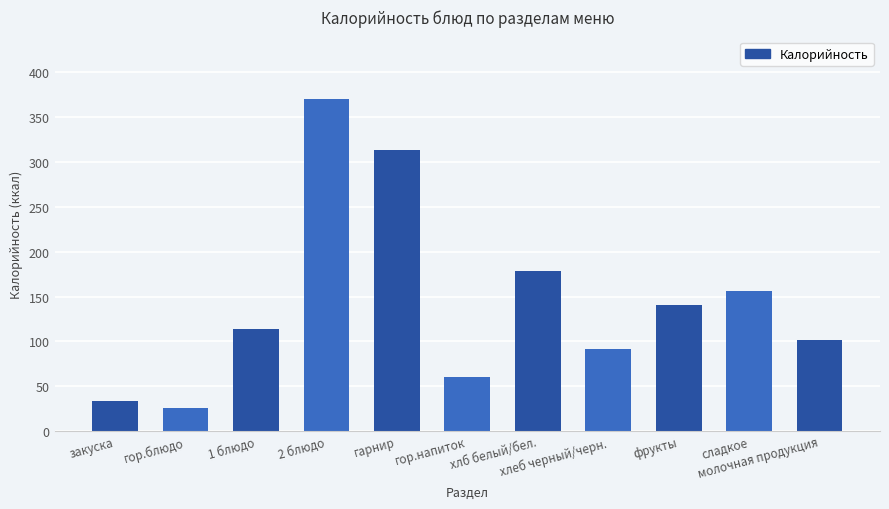

The value at хлб белый/бел. is 178.5. True or false?

True